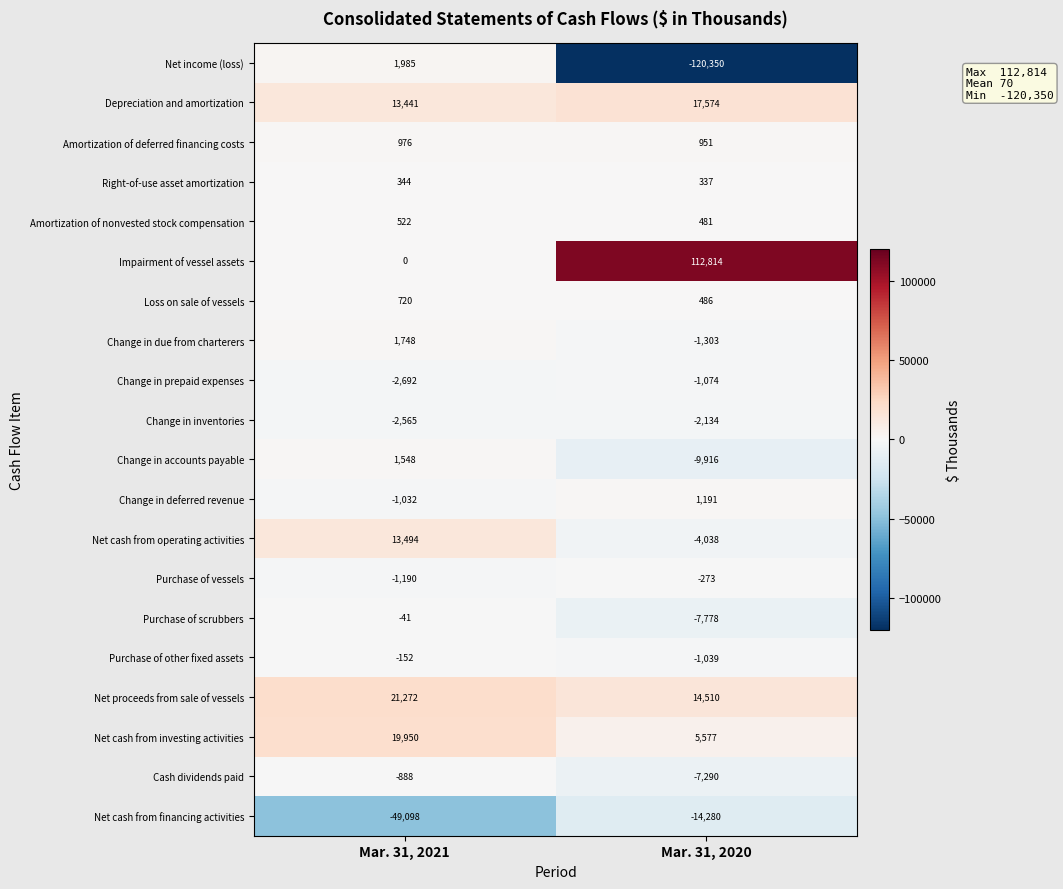

What is the total value across all series at Mar. 31, 2021?

18342